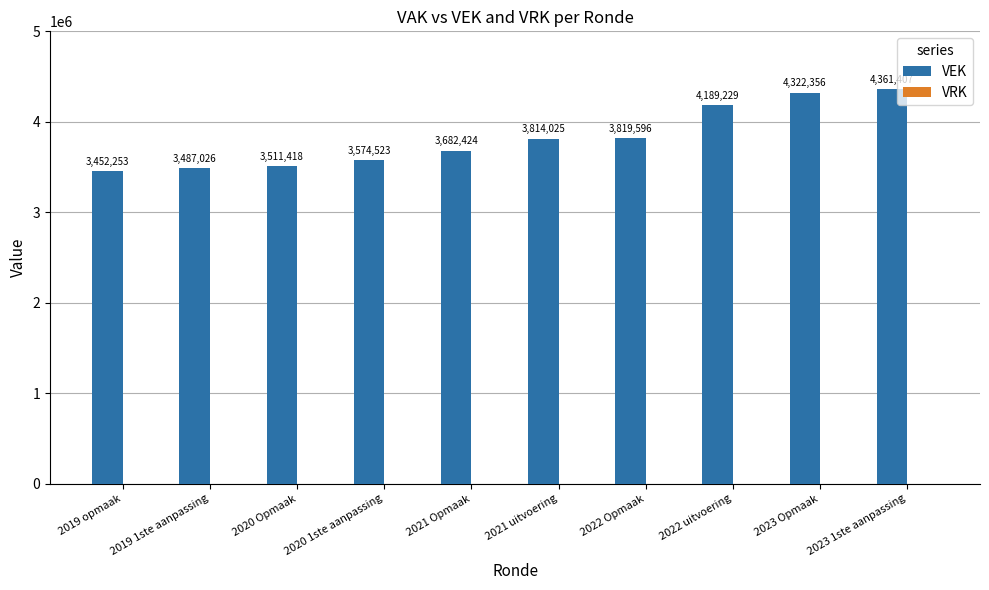

What is the change in value from 2020 Opmaak to 2023 Opmaak?

+810938